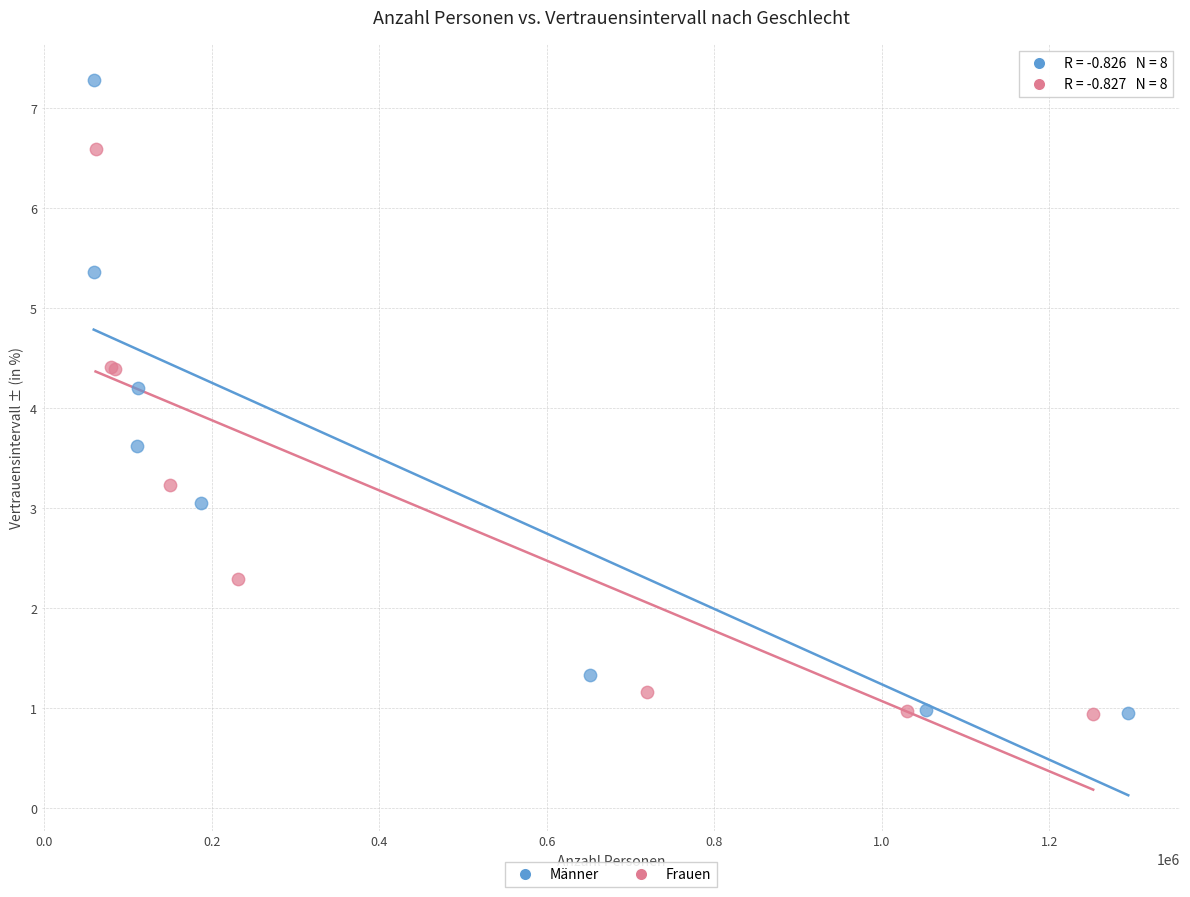

Which series has the widest spread of Y values?

Männer